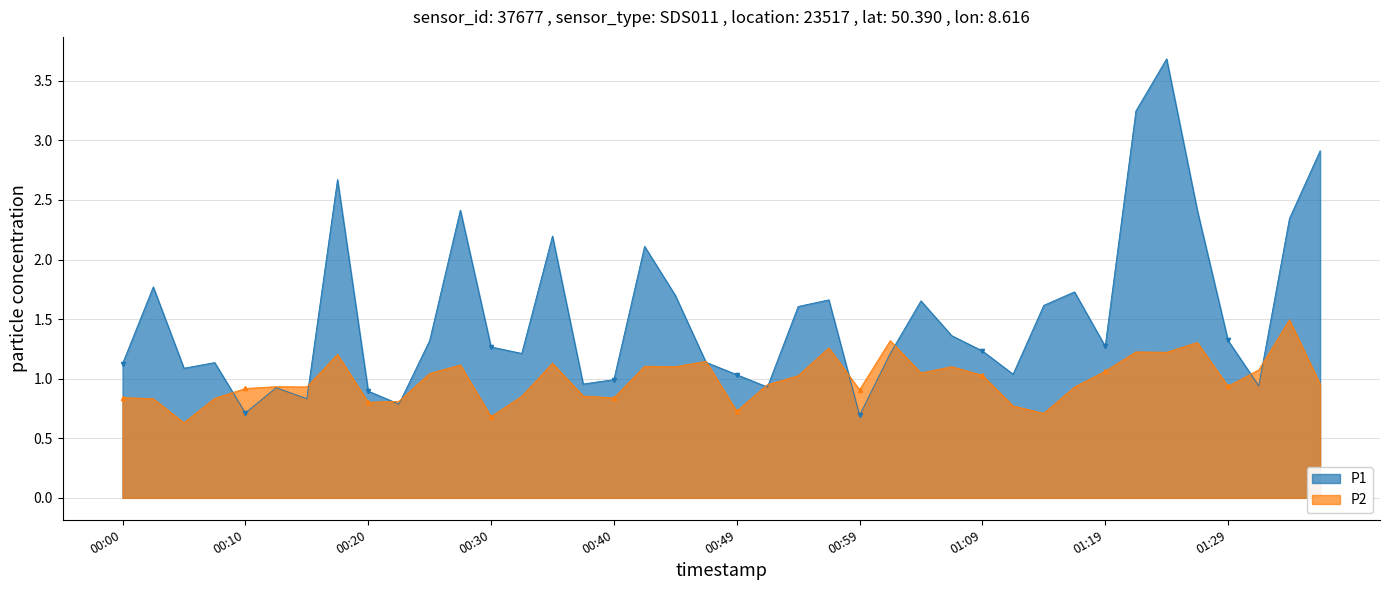

Is it true that P1 equals 3.3 at 00:03?

False